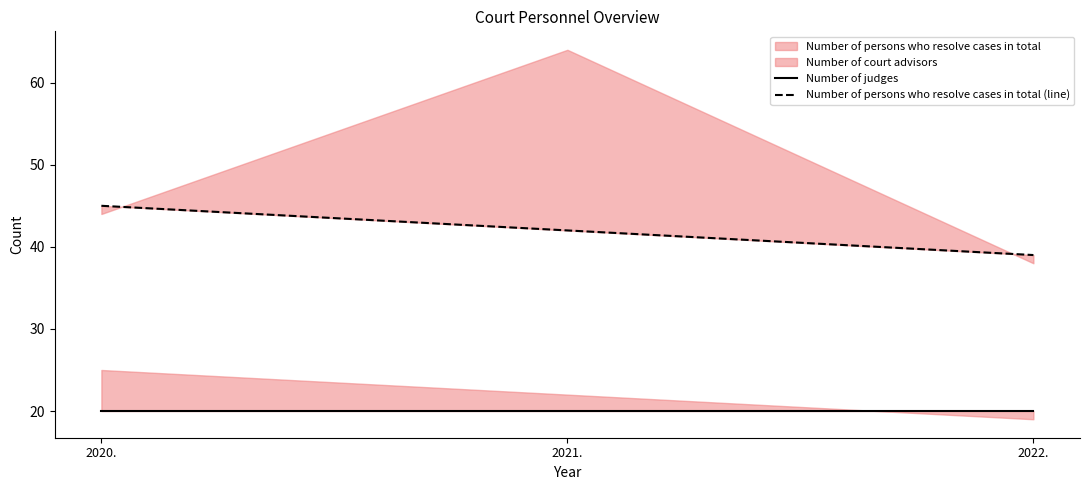

How many lines are shown in the chart?

2